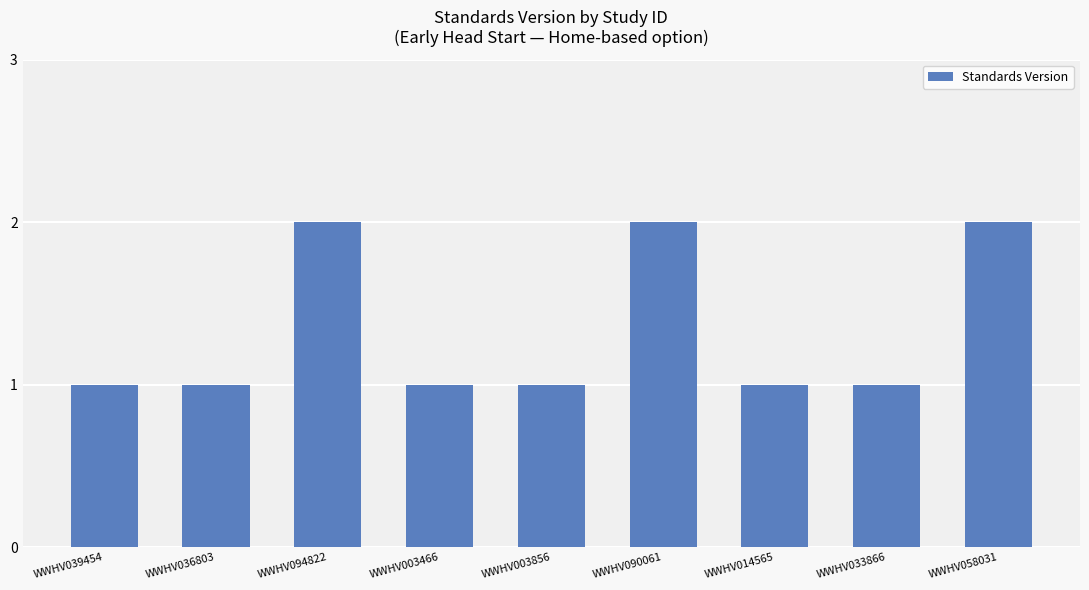

What is the label of the 6th bar from the right?

WWHV003466